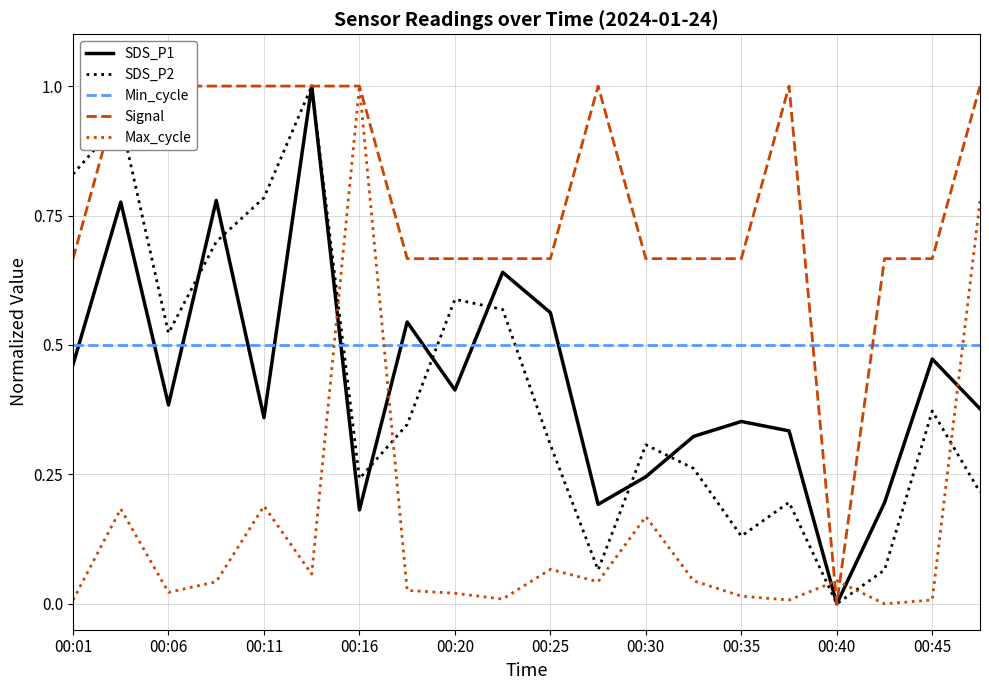

How many intersections are there between Max_cycle and Min_cycle?

3